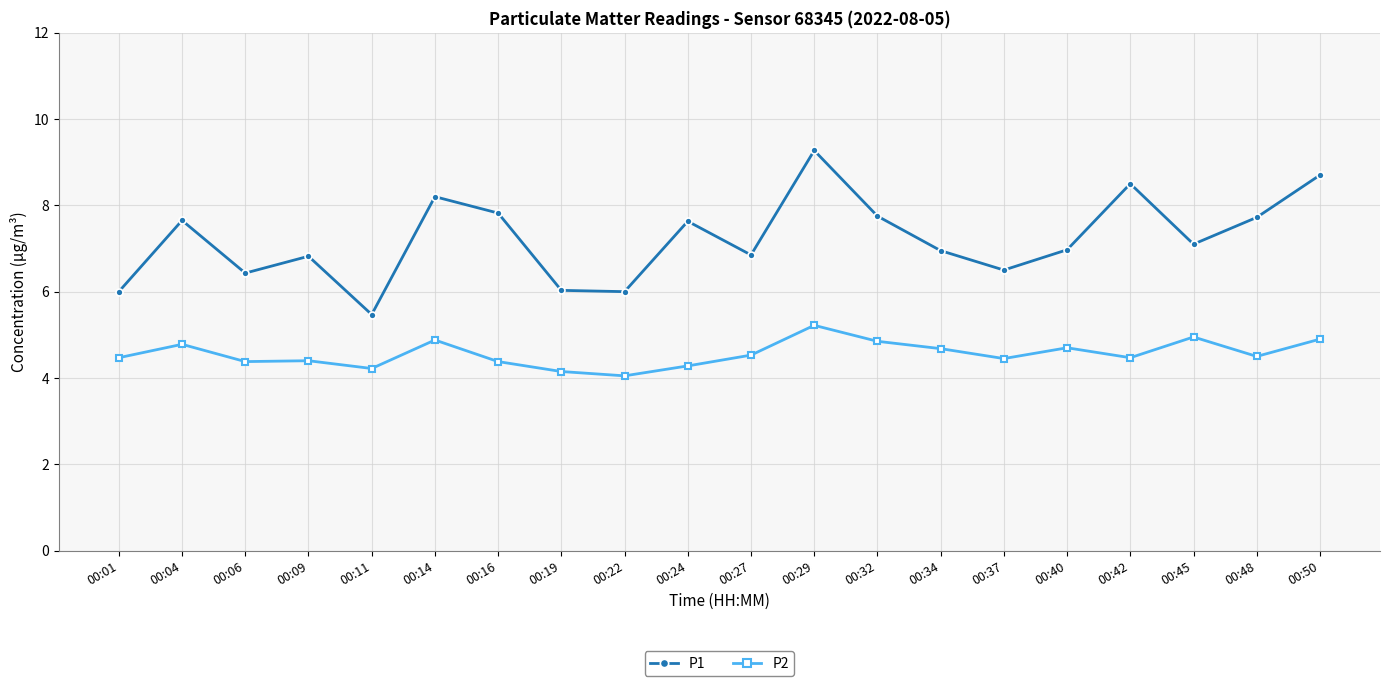

List the series in order of their peak value, highest first.

P1, P2